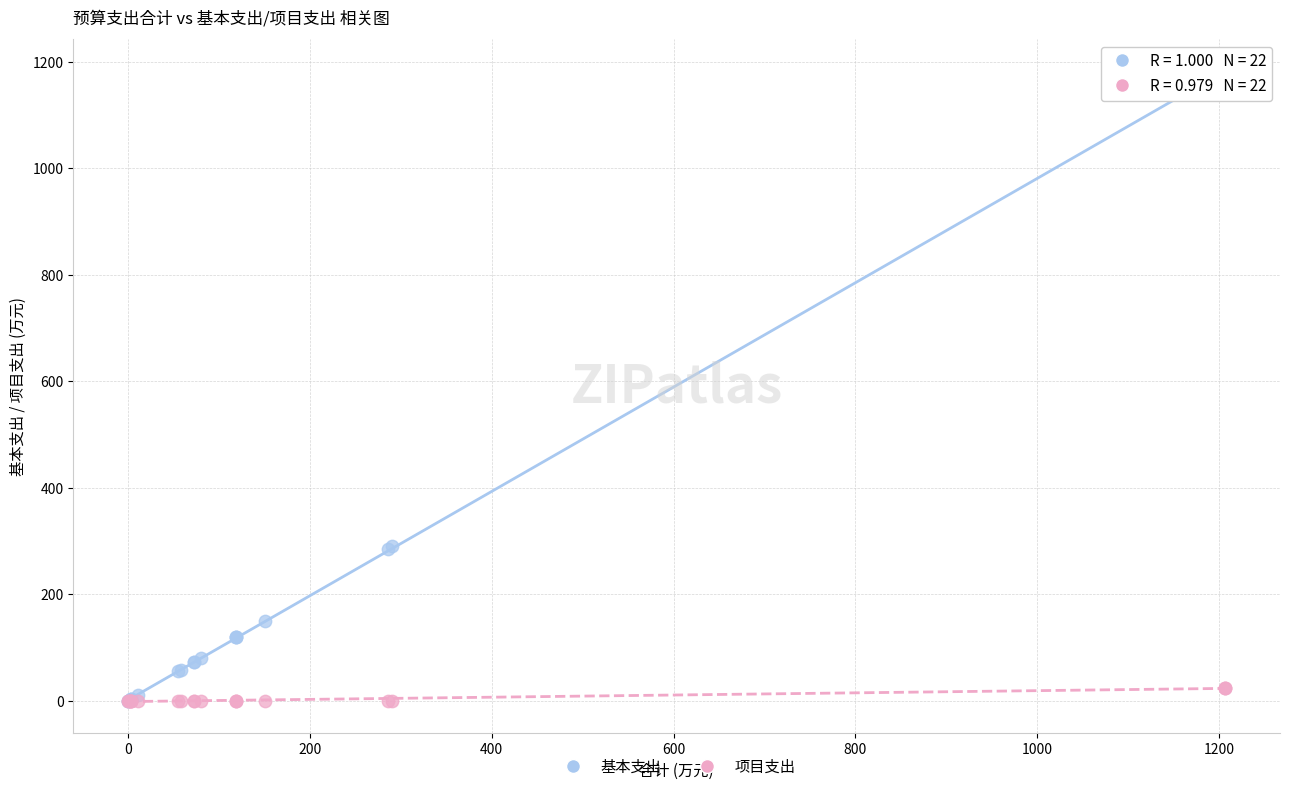

Which series has the widest spread of Y values?

基本支出